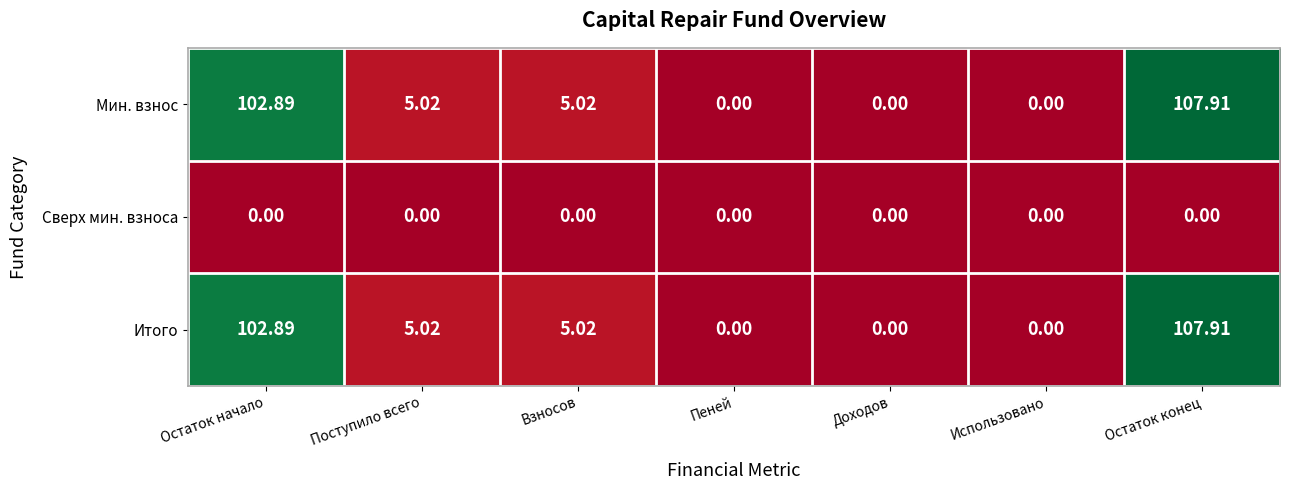

At which label does Мин. взнос first exceed 5?

Остаток начало